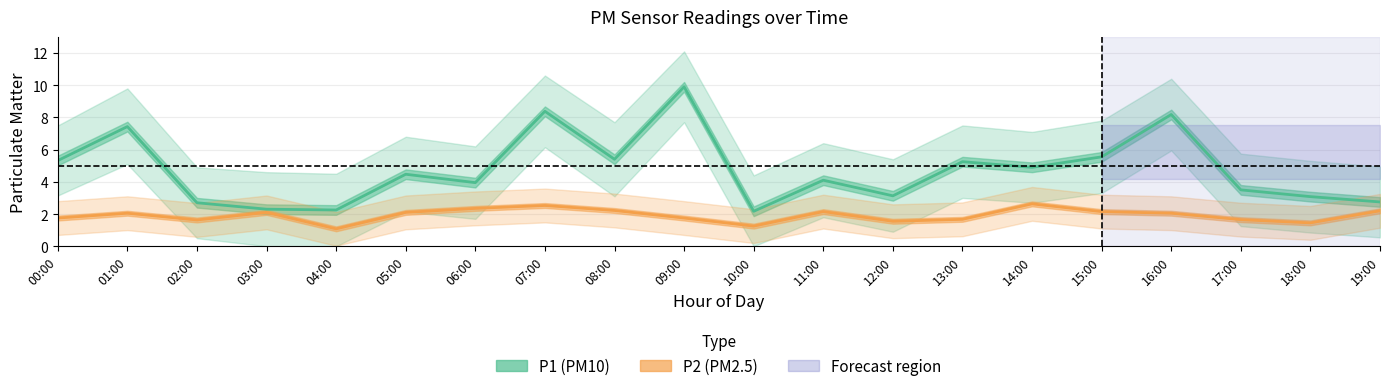

What is the difference between the maximum and minimum values in the P2 (PM2.5) series?

1.5